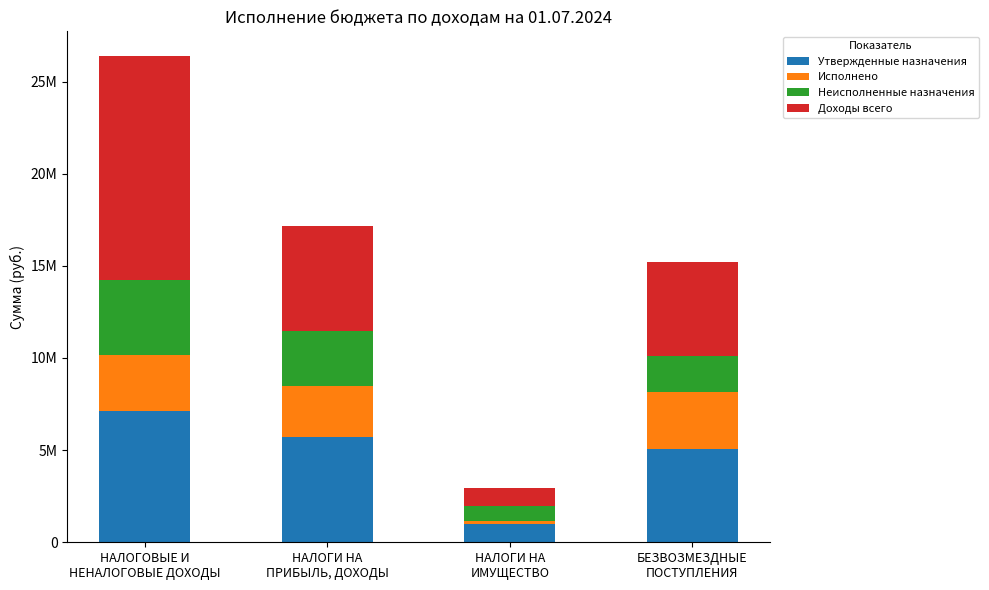

What are all the series names shown in the legend?

Утвержденные назначения, Исполнено, Неисполненные назначения, Доходы всего